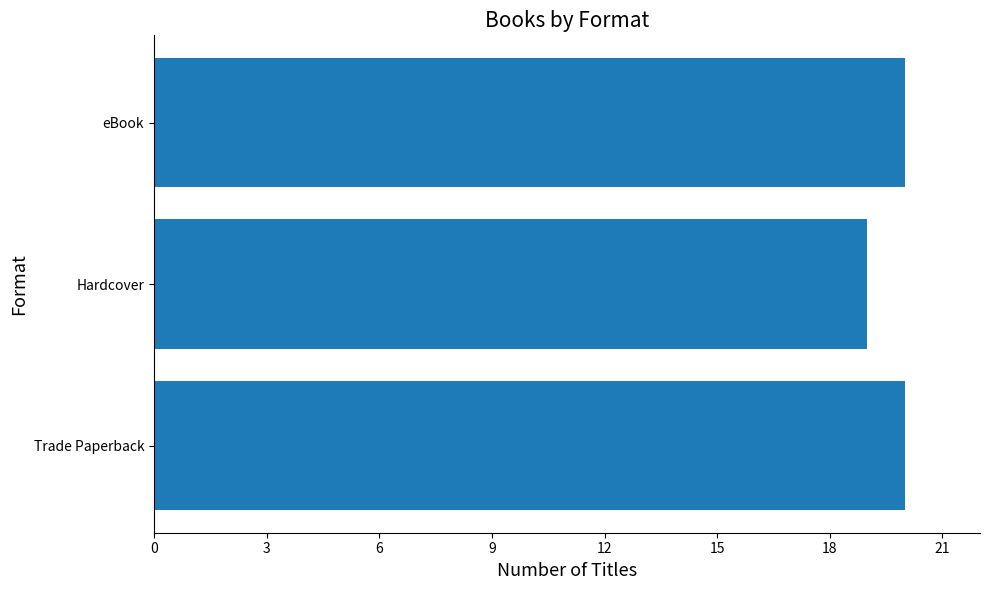

Reading bottom to top, extract all data points from this chart.

20	19	20